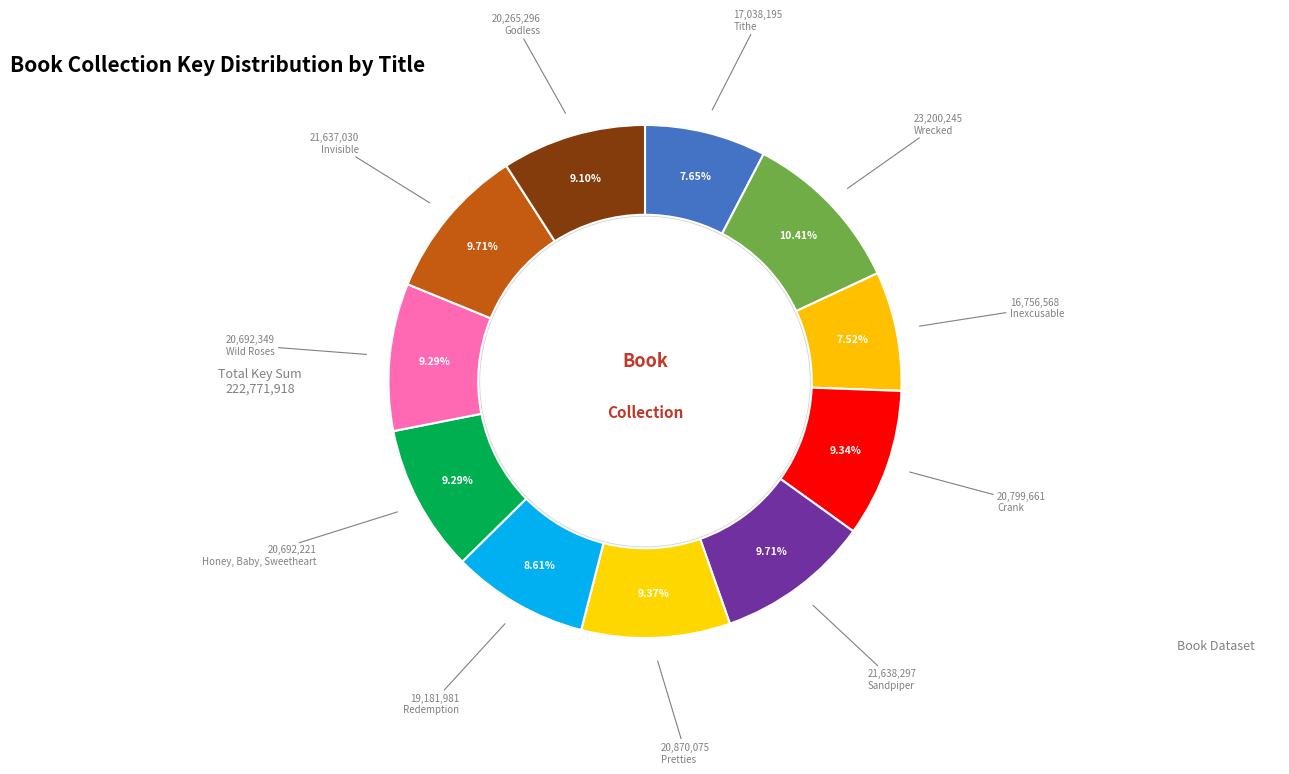

How many segments does this pie chart have?

11